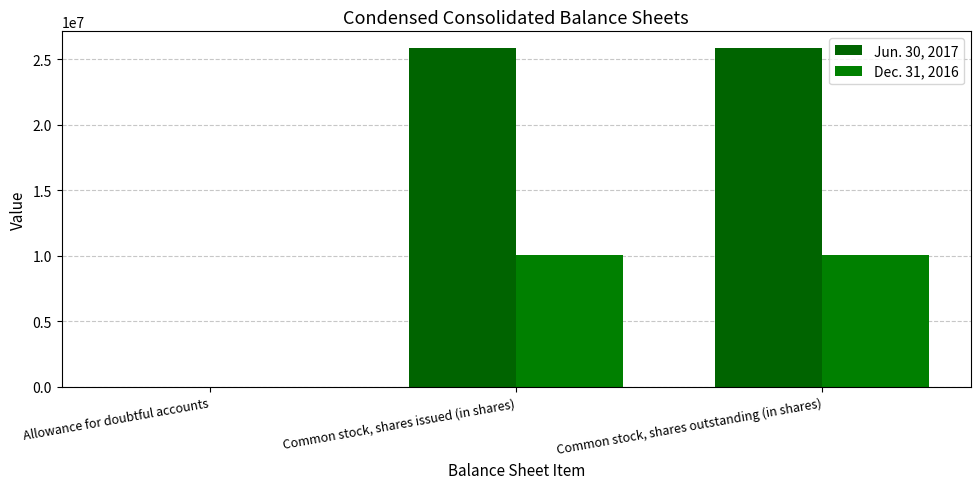

Between Allowance for doubtful accounts and Common stock, shares outstanding (in shares), which series saw the biggest shift?

Jun. 30, 2017